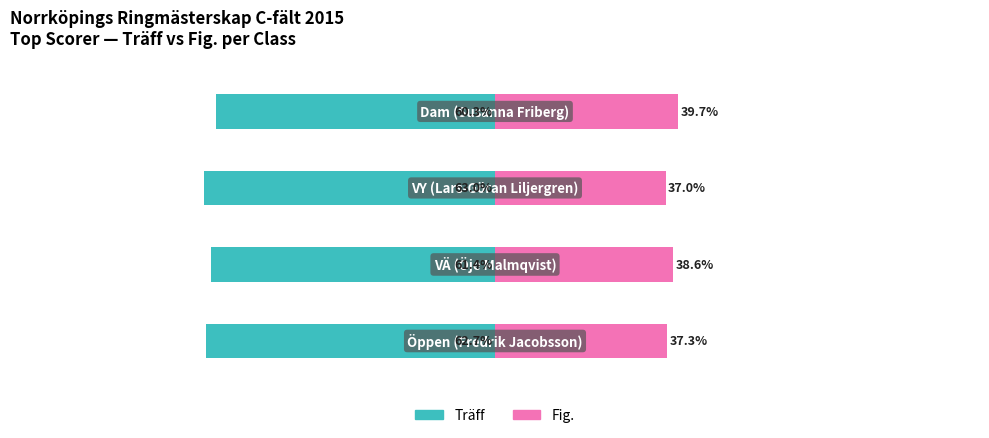

Rank the series by their average value, from lowest to highest.

Träff, Fig.